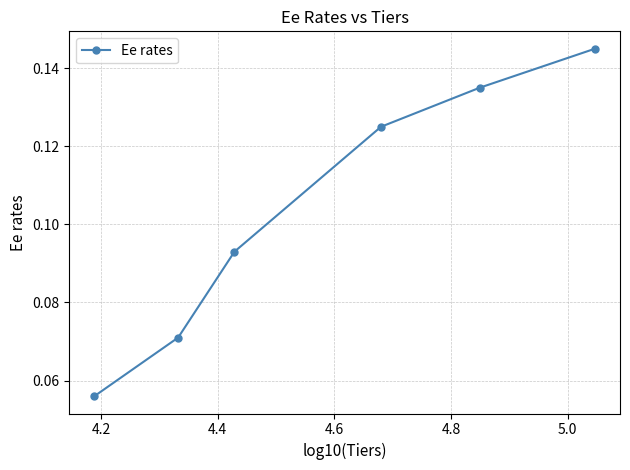

Count the values in the range 0 to 1.

6